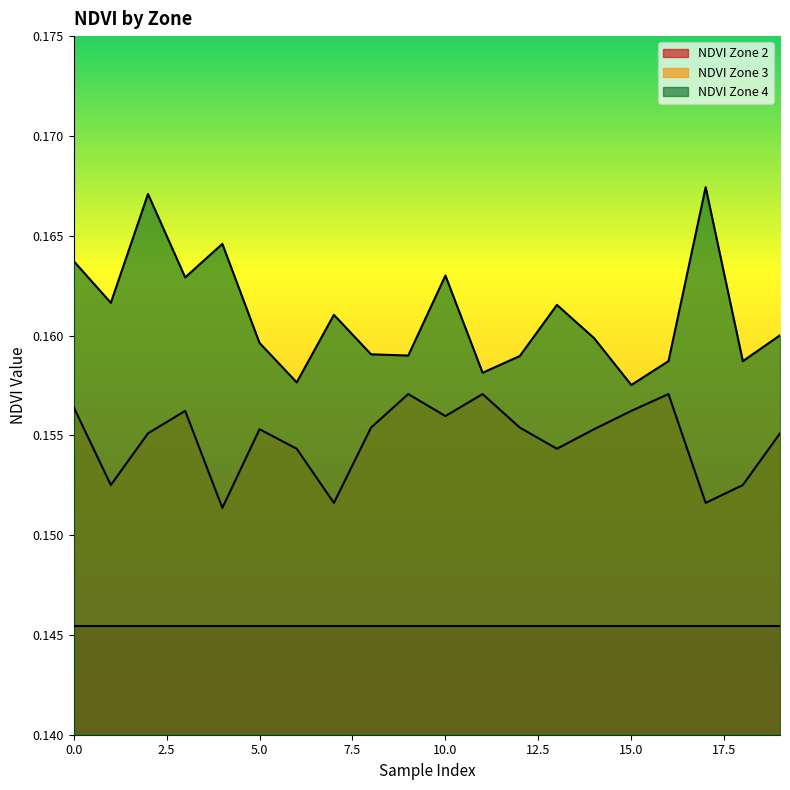

What is the value of the NDVI Zone 3 point at the 12th from the left?

0.2